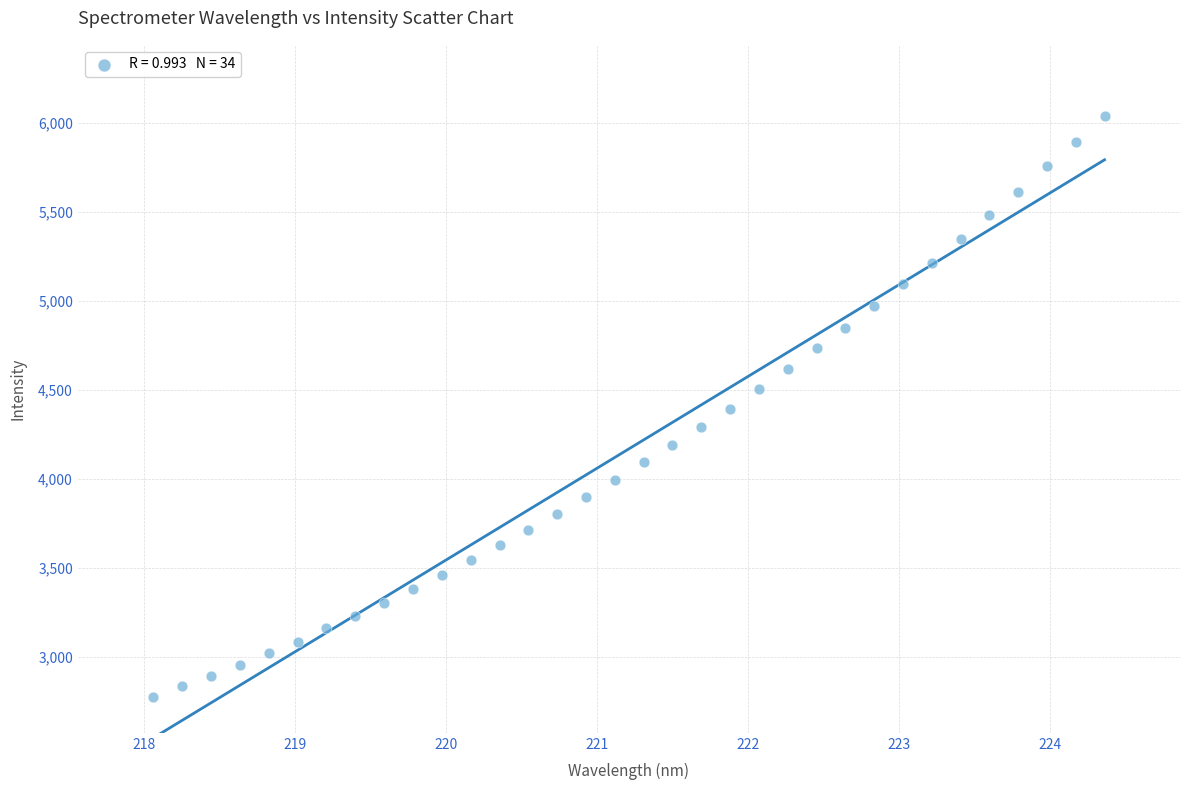

What is the range of Y values (max minus min)?

3266.3